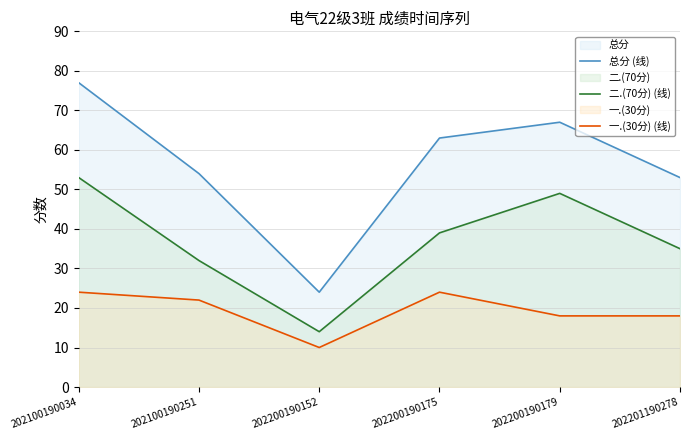

Which series has the largest range (max minus min)?

总分 (线)